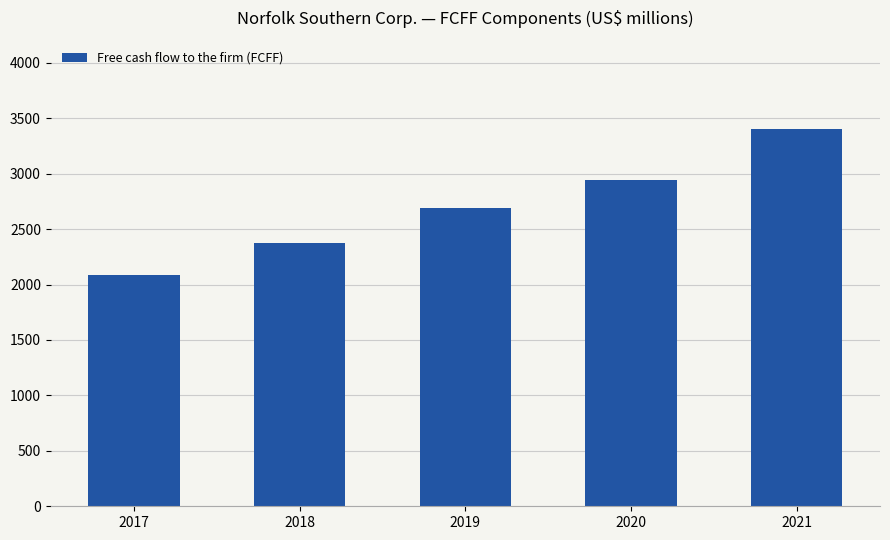

What is the difference between the maximum and minimum values?

1312